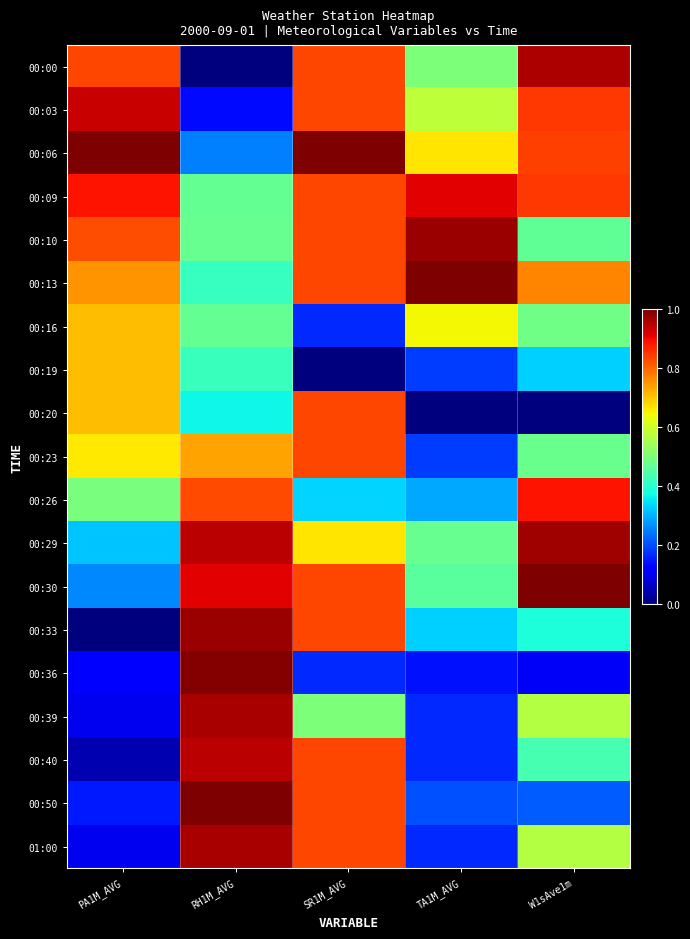

At which category does the chart reach its peak across all series?

PA1M_AVG